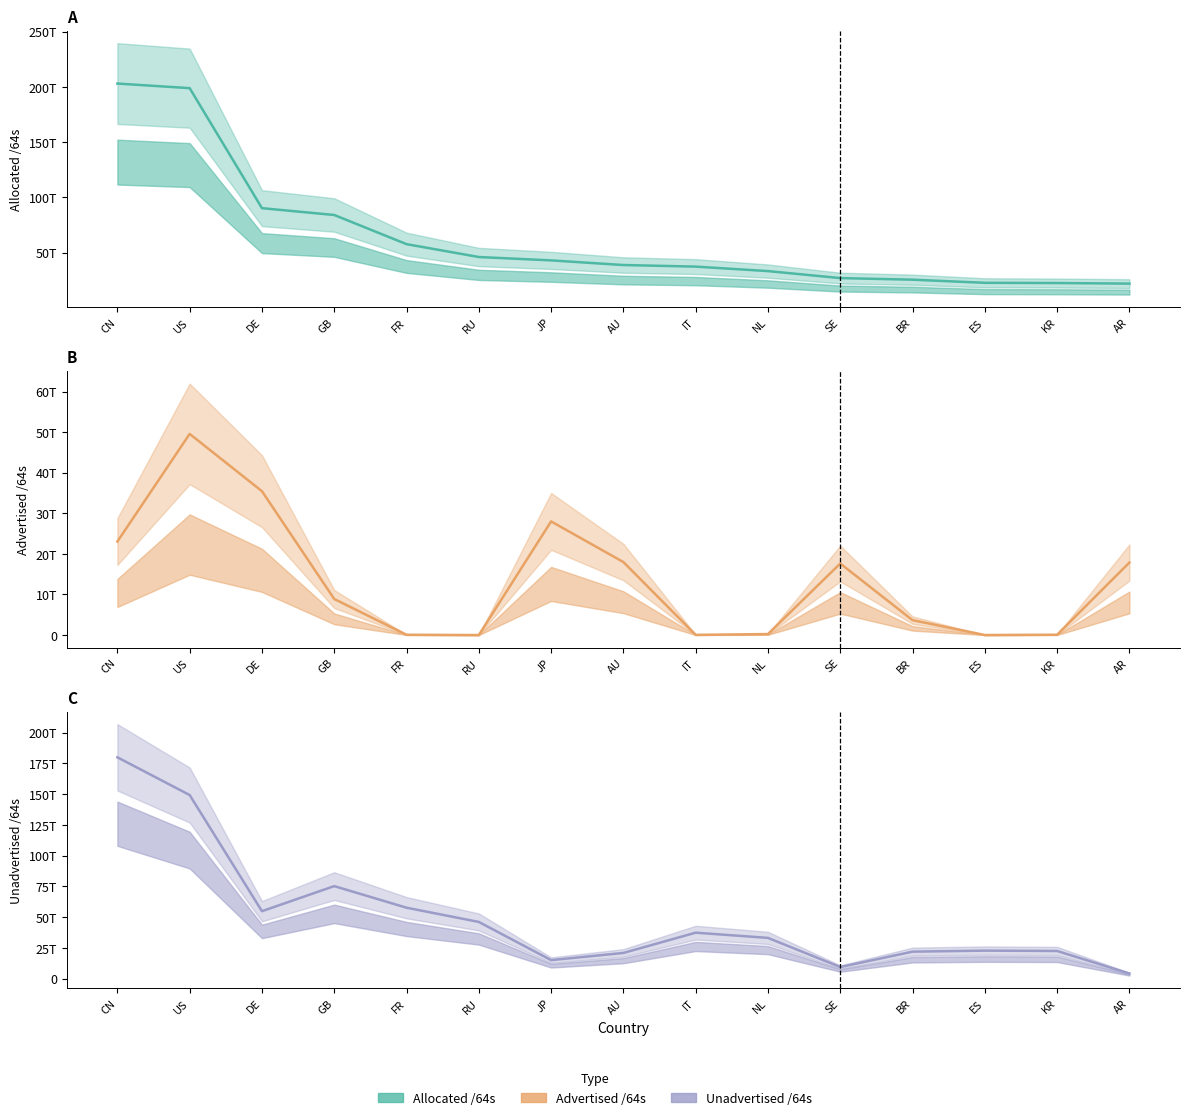

True or false: Advertised /64s has more than 0 interior local peaks.

True